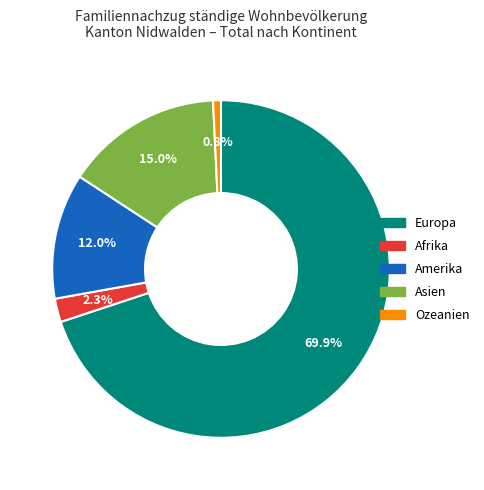

To the nearest percent, what is the combined percentage of Afrika and Europa?

72%